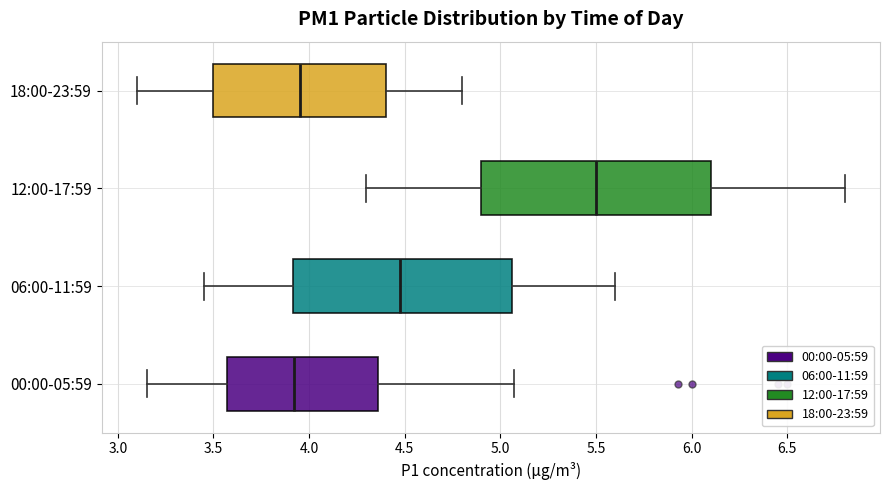

Reading bottom to top, read every box against the x-axis: the position of its median line, the range the box covers, and the ends of its whiskers. The values are not printed on the chart, so give them approximately, as read against the axis.

00:00-05:59: median 3.90, box 3.55 to 4.35, whiskers 3.15 to 5.05
06:00-11:59: median 4.50, box 3.90 to 5.05, whiskers 3.45 to 5.60
12:00-17:59: median 5.50, box 4.90 to 6.10, whiskers 4.30 to 6.80
18:00-23:59: median 3.95, box 3.50 to 4.40, whiskers 3.10 to 4.80